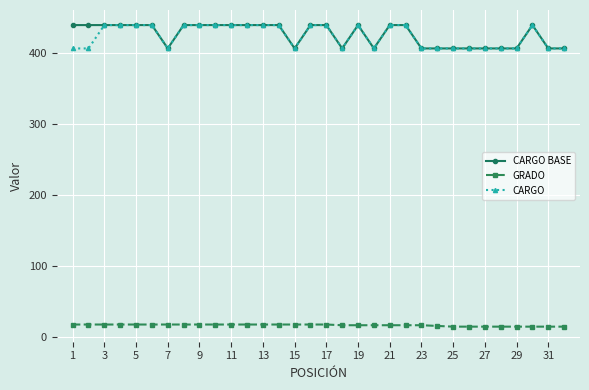

What is the lowest value of the CARGO BASE series?

407